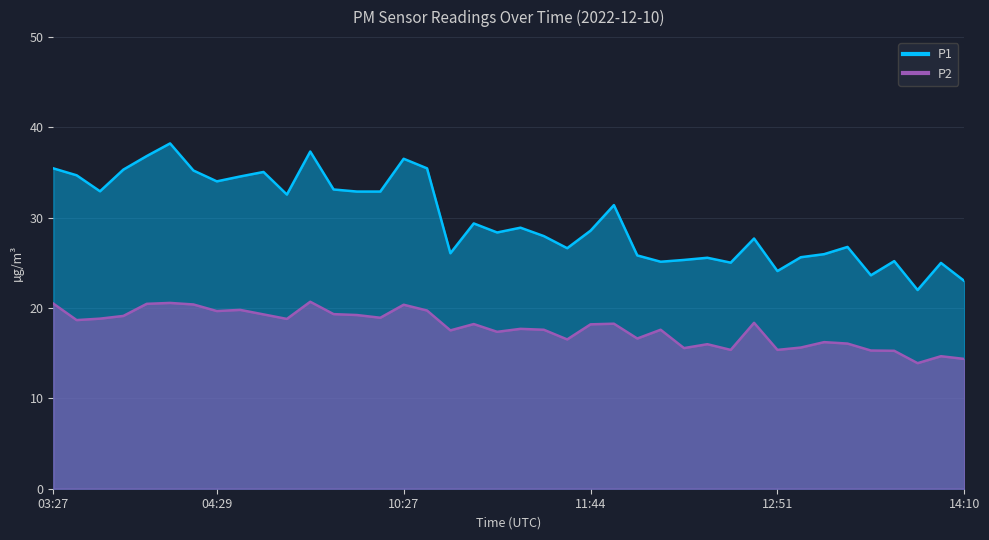

How many lines are shown in the chart?

2